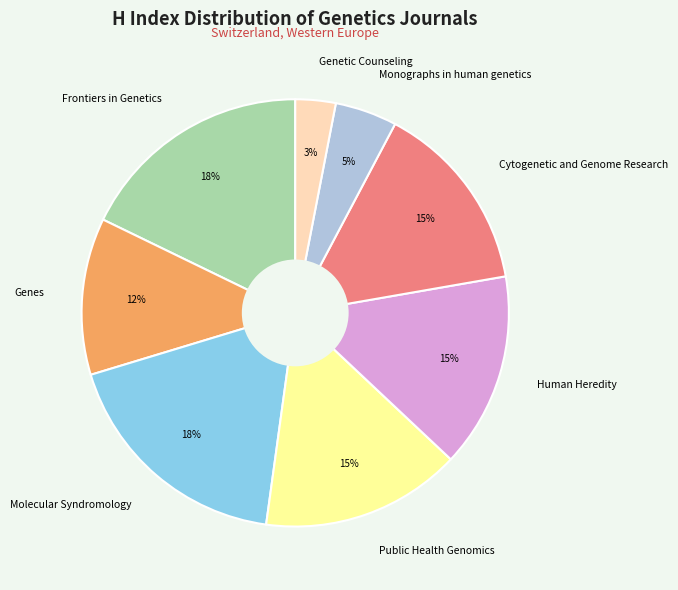

To the nearest percent, what portion does Frontiers in Genetics represent?

18%